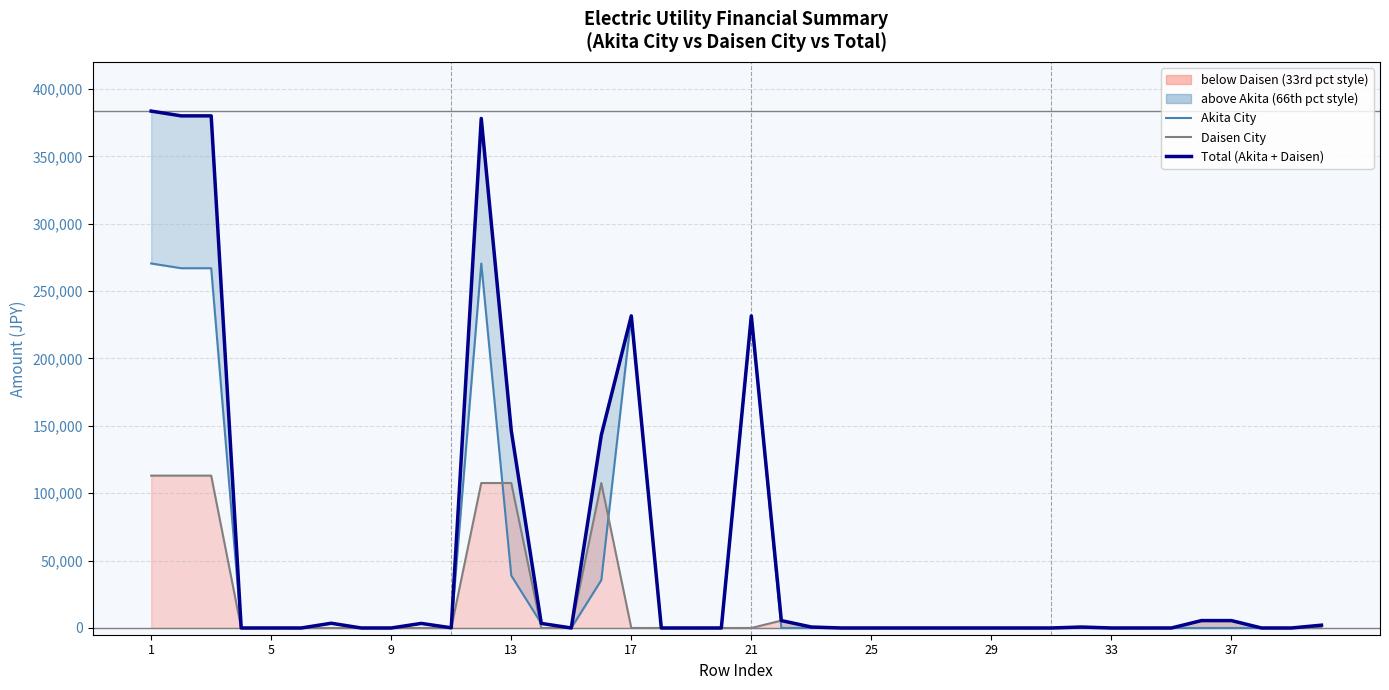

What is the difference between the maximum and minimum values in the Total (Akita + Daisen) series?

383581